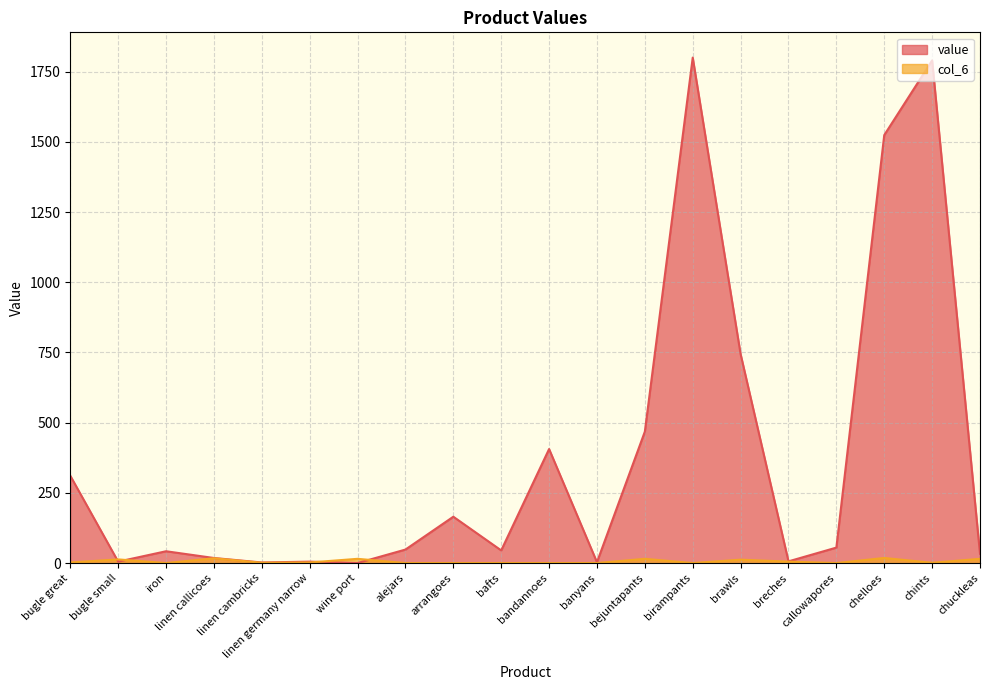

Between iron and linen germany narrow, which series saw the biggest shift?

value